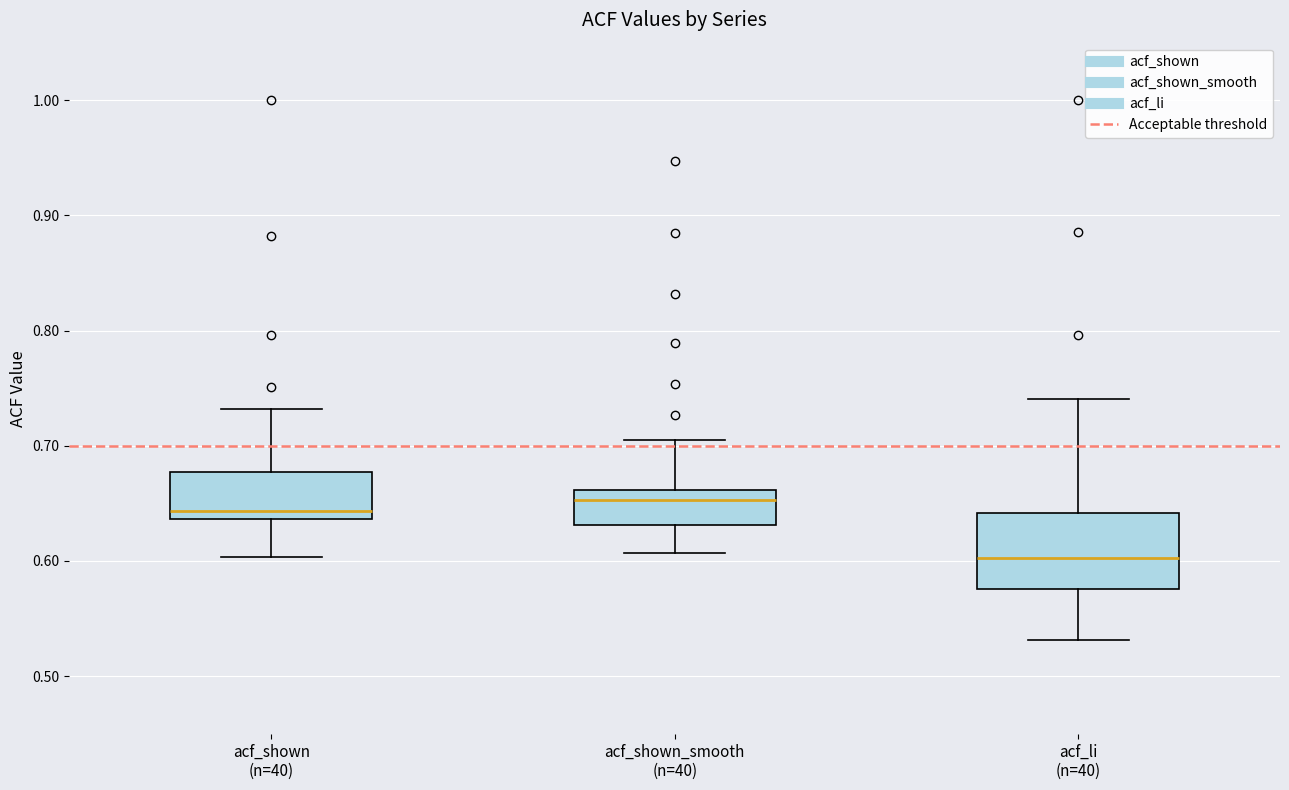

Which box's median line is the highest?

acf_shown_smooth (n=40)